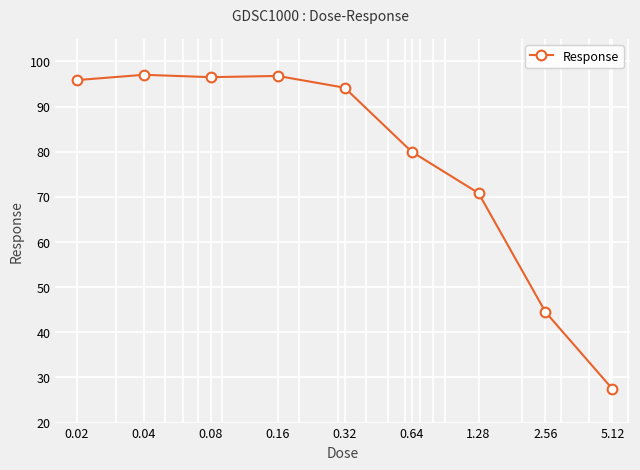

How many lines are shown in the chart?

1